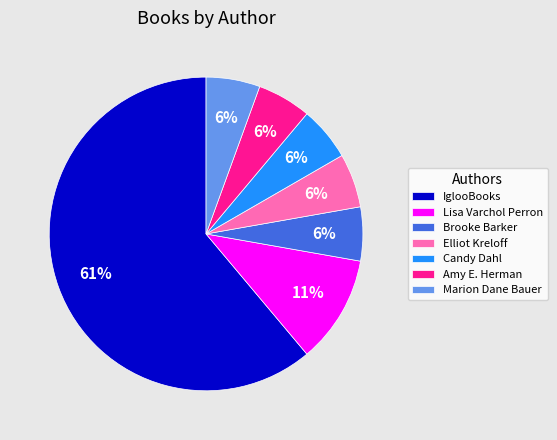

Is the sum of Elliot Kreloff and Marion Dane Bauer greater than half?

No